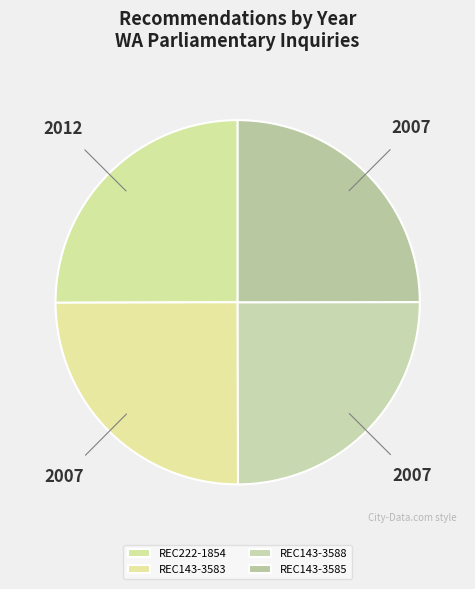

Rank the categories by value from lowest to highest.

REC143-3583, REC143-3588, REC143-3585, REC222-1854